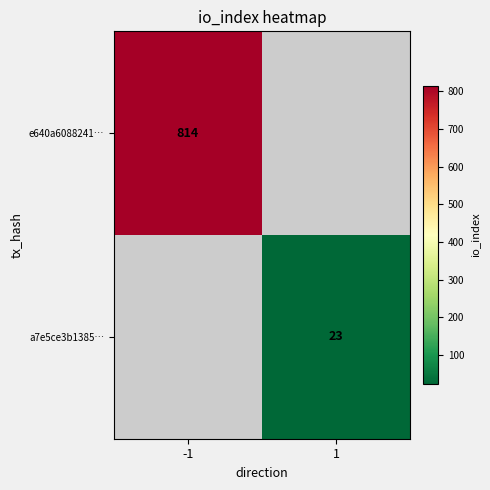

True or false: e640a6088241… has a value of 814 at -1.

True